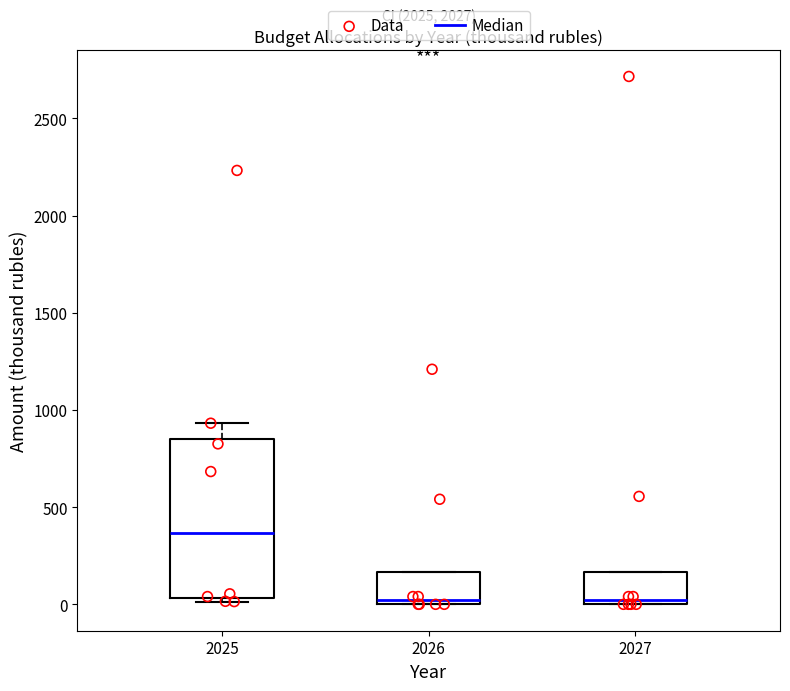

Reading left to right, read every box against the y-axis: the position of its median line, the range the box covers, and the ends of its whiskers. The values are not printed on the chart, so give them approximately, as read against the axis.

2025: median 350, box 50 to 850, whiskers 0 to 950
2026: median 0 (just above the box's lower edge), box 0 to 150, whiskers 0 to 150
2027: median 0 (just above the box's lower edge), box 0 to 150, whiskers 0 to 150